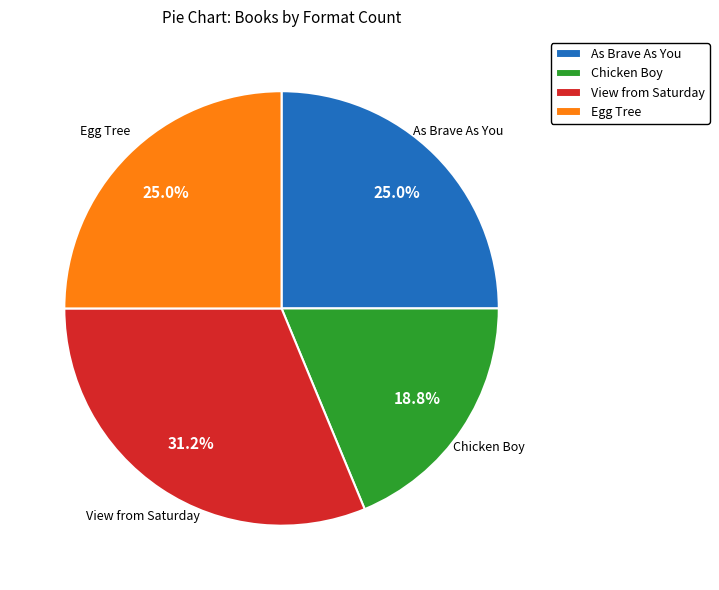

To the nearest percent, what is the difference between the Chicken Boy and Egg Tree slice percentages?

6%